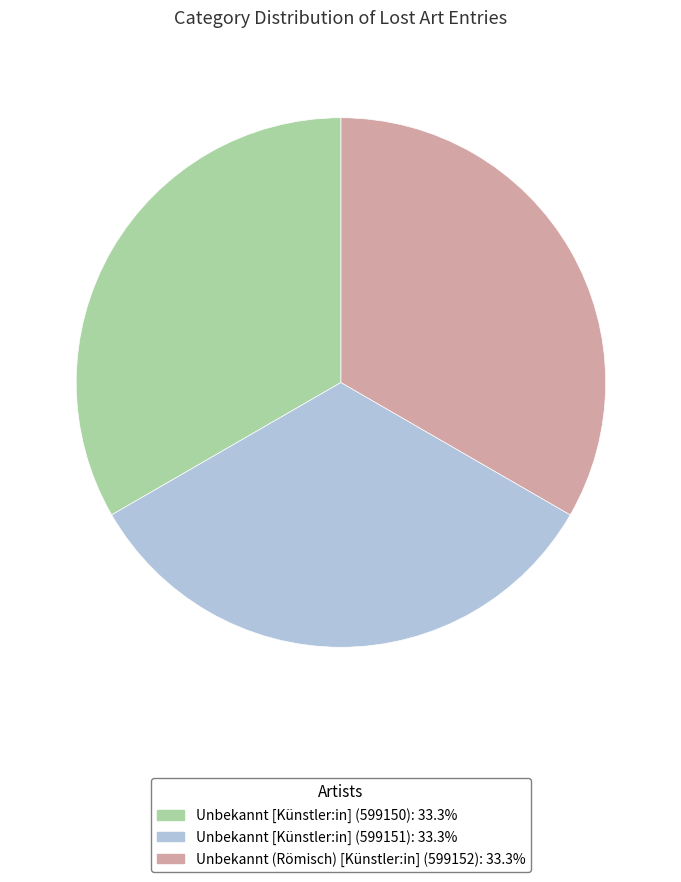

Is there any slice that represents more than half of the pie?

No